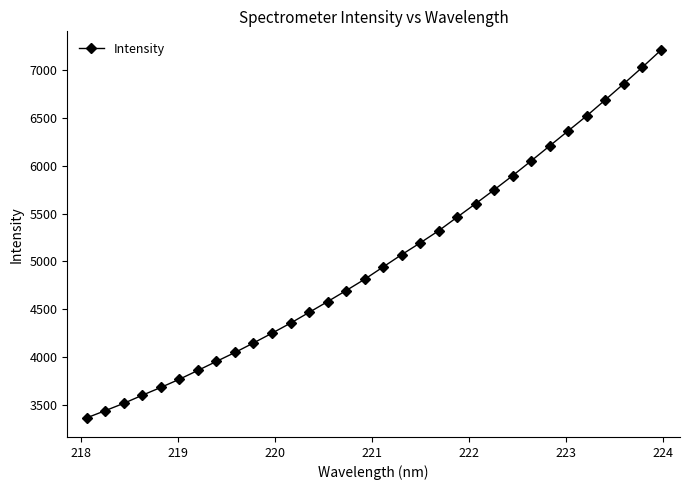

True or false: there are more than 2 points higher than both neighbors.

False